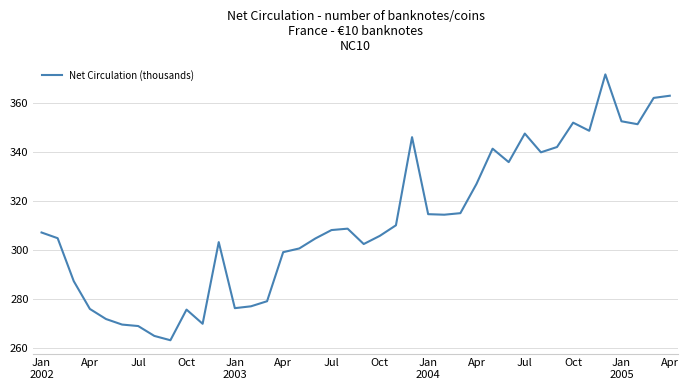

How many points are lower than both their immediate neighbors (excluding endpoints)?

9